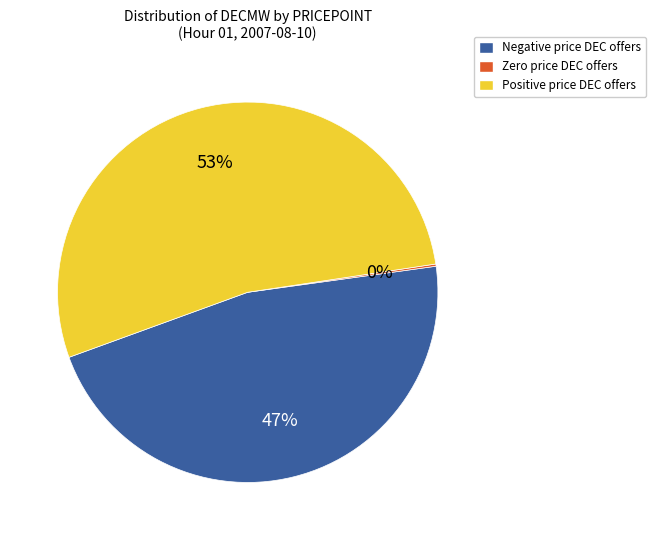

Is there a majority slice in this chart?

Yes